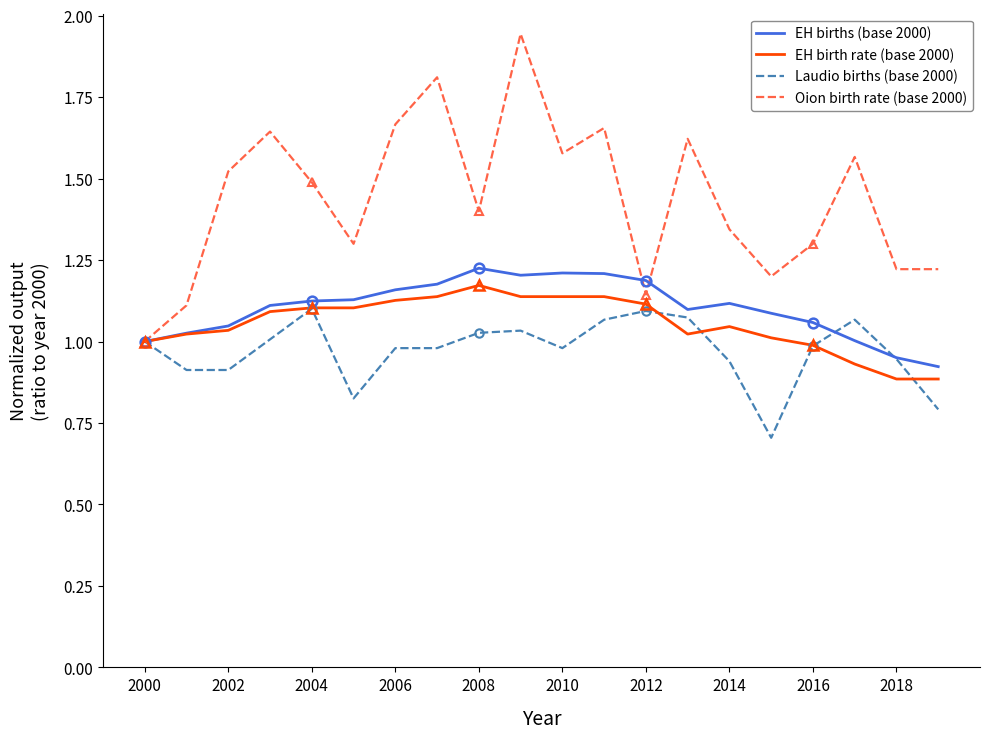

What is the difference between the maximum and minimum values in the EH births (base 2000) series?

0.3